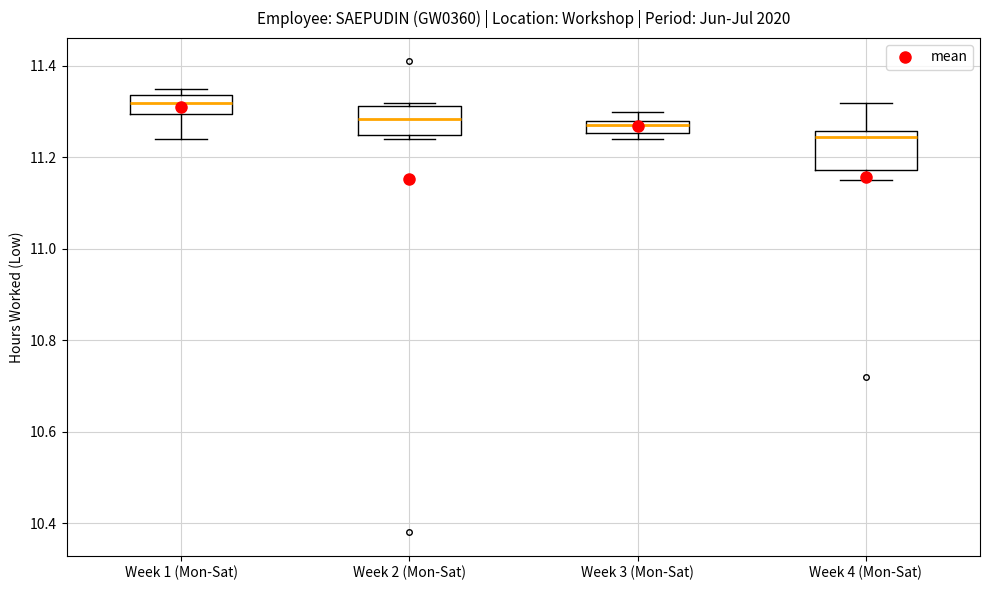

Where is the lower edge of the box for Week 2 (Mon-Sat) on the y-axis? The values are not printed on the chart, so give them approximately, as read against the axis.

11.26